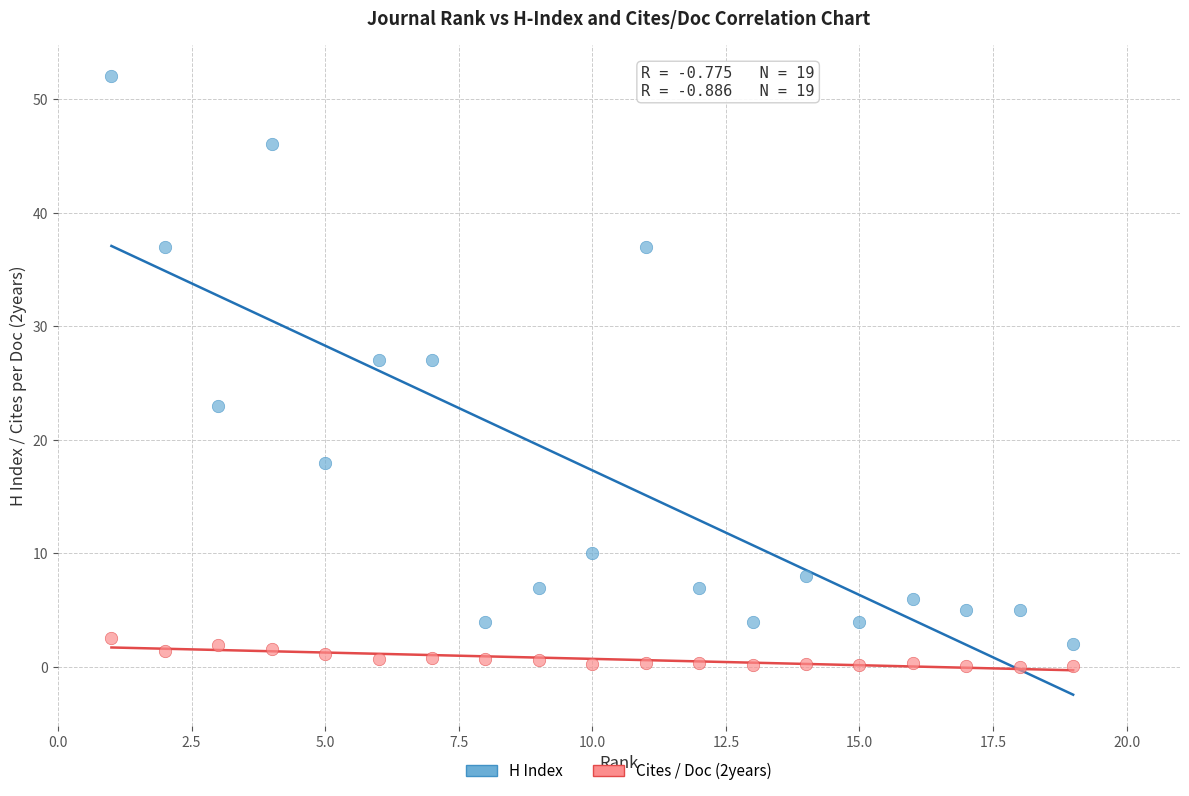

What is the X range (max minus min) for the scatter plot?

18.0